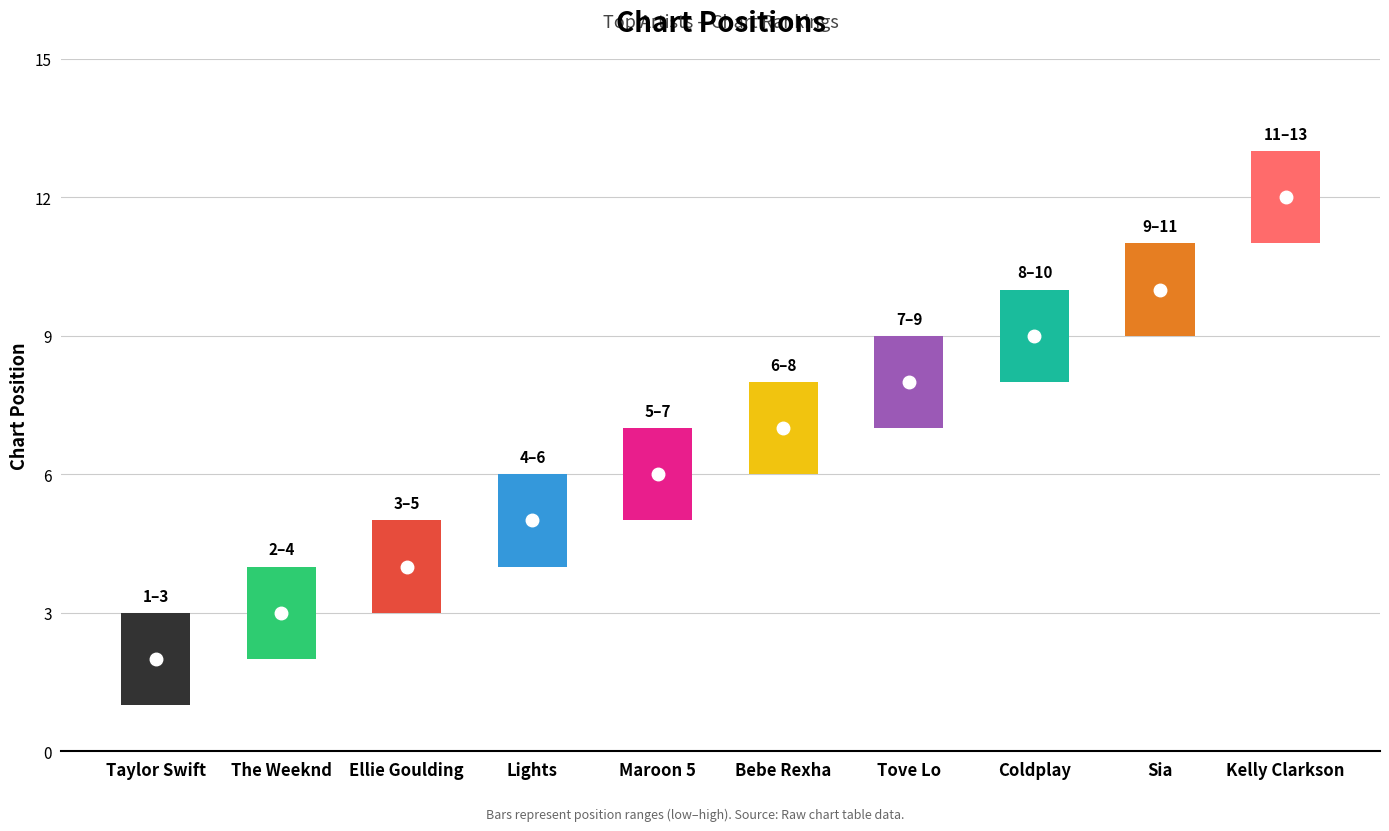

List the labels in order of value, smallest first.

Taylor Swift, The Weeknd, Ellie Goulding, Lights, Maroon 5, Bebe Rexha, Tove Lo, Coldplay, Sia, Kelly Clarkson